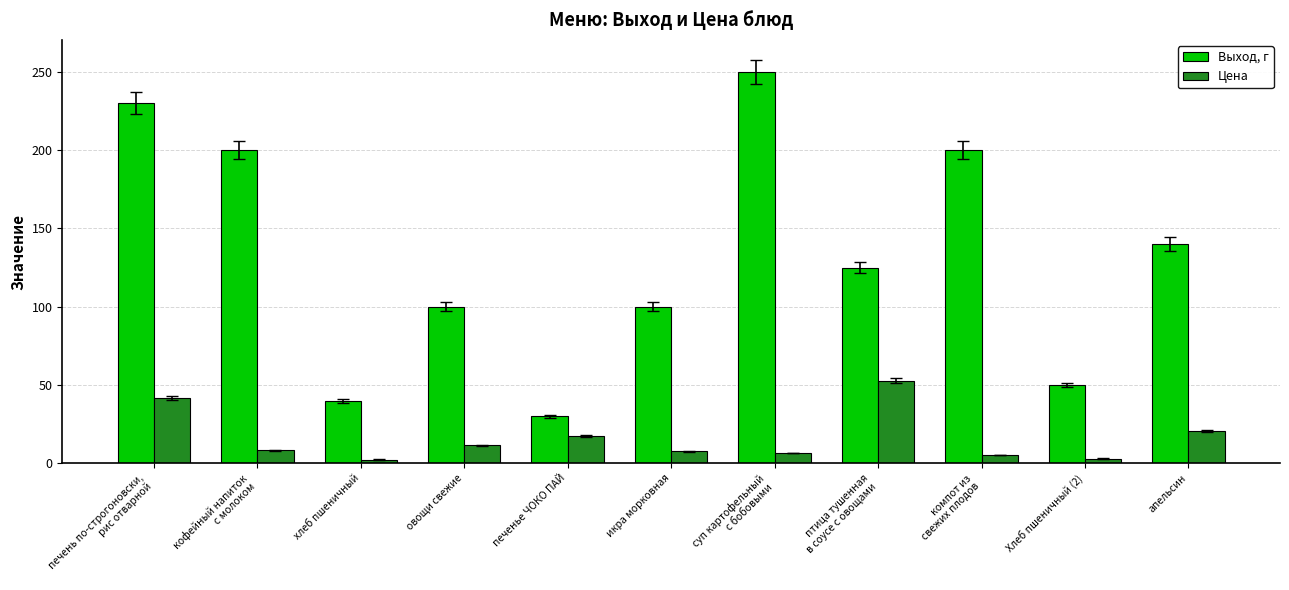

At which label does Цена first exceed 8?

печень по-строгоновски,
рис отварной